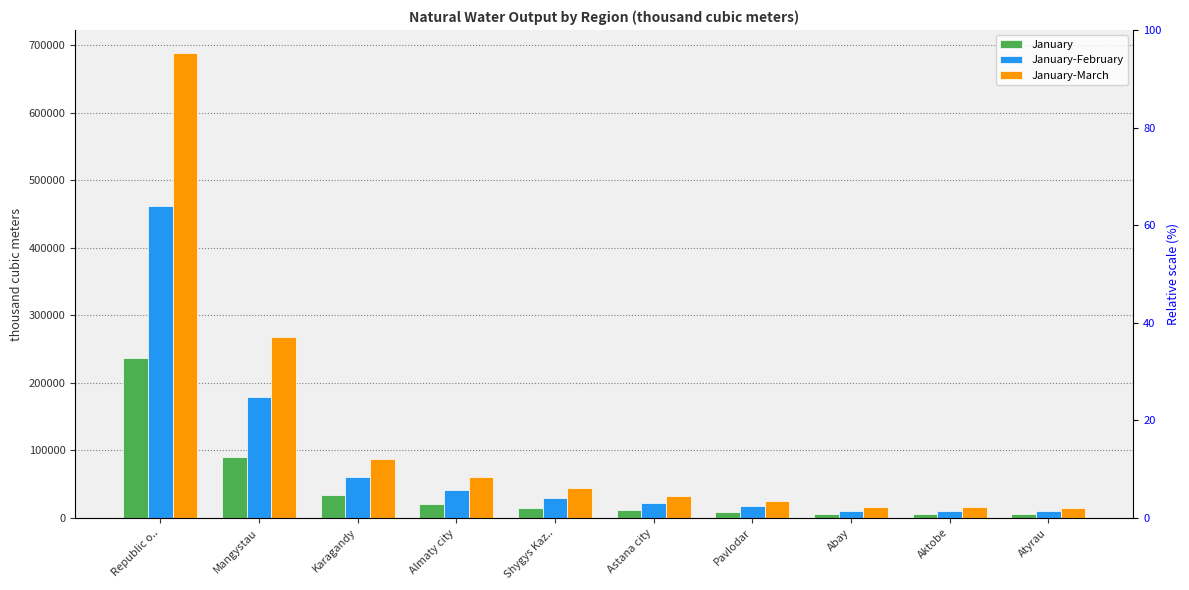

Is the value of January-February at Aktobe greater than the value of January at Aktobe?

Yes